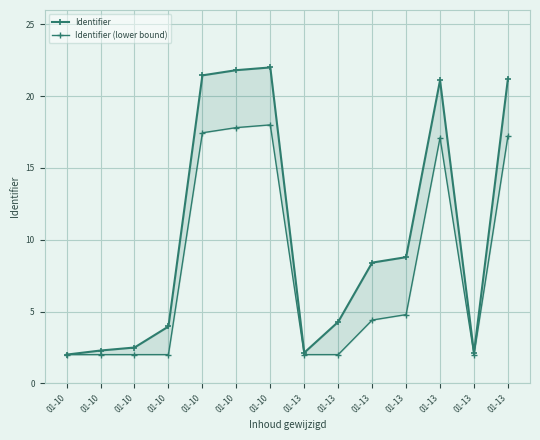

Rank the categories by Identifier value from highest to lowest.

01-10, 01-10, 01-10, 01-13, 01-13, 01-13, 01-13, 01-13, 01-10, 01-10, 01-10, 01-13, 01-13, 01-10